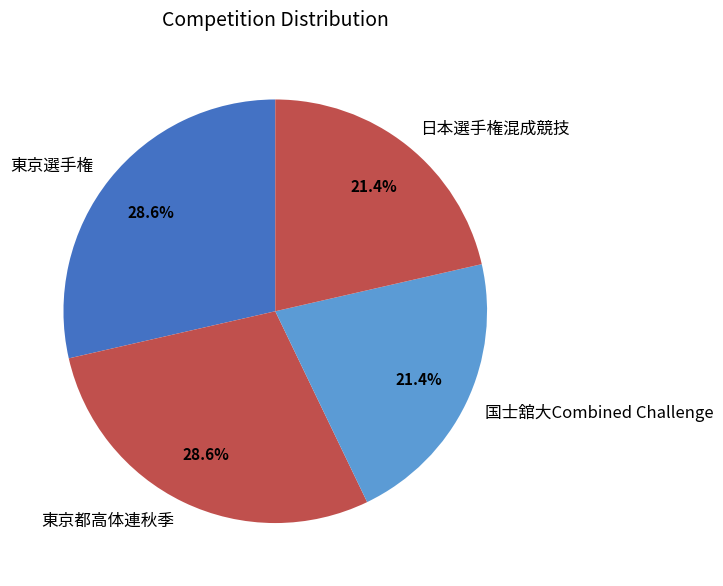

Count the number of slices in the pie.

4